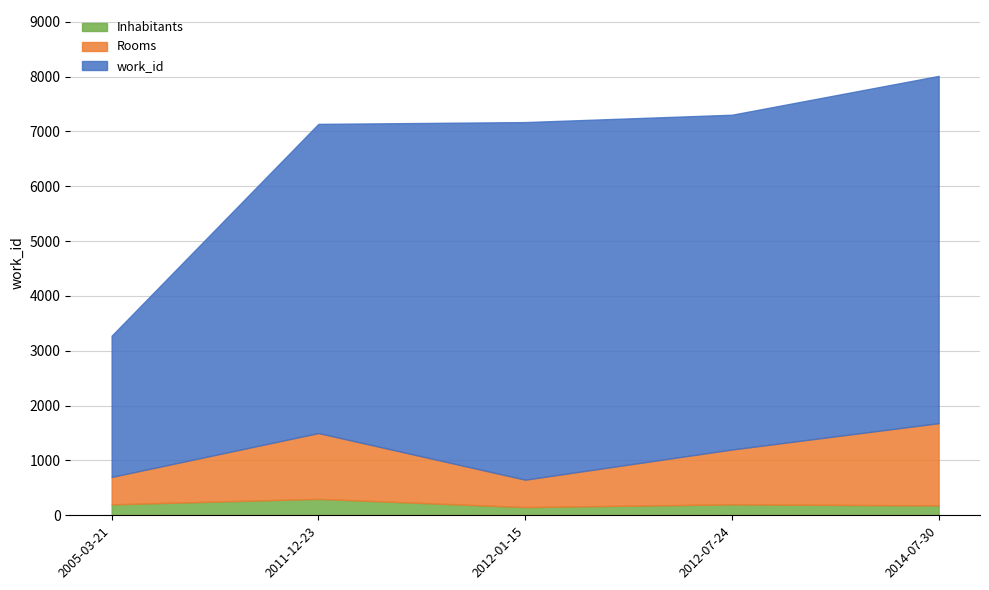

How many values are below 7170?

2